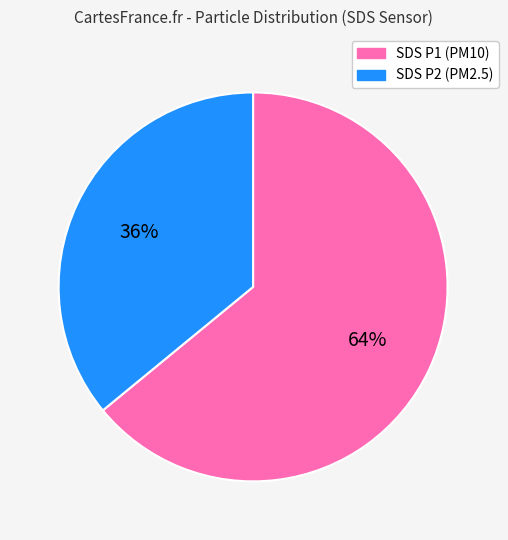

What is the majority slice?

SDS P1 (PM10)